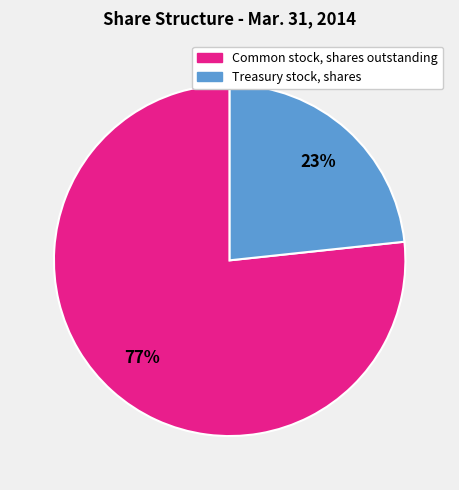

Is Common stock, shares outstanding the majority of the pie?

Yes